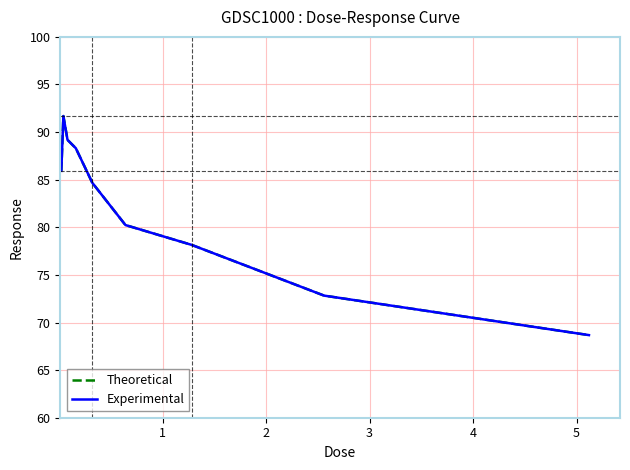

Does the chart have visible grid lines?

Yes